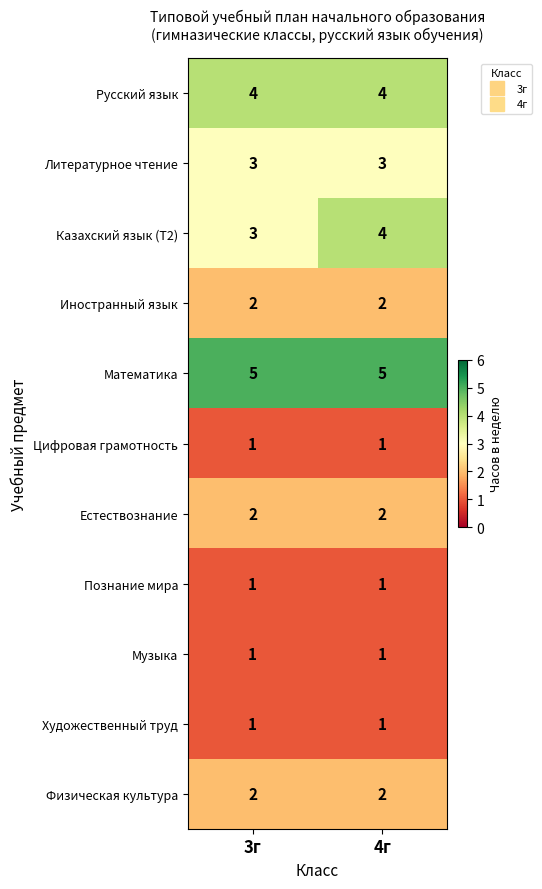

Reading left to right, transcribe all the data shown in this chart.

Русский язык: 4	4
Литературное чтение: 3	3
Казахский язык (Т2): 3	4
Иностранный язык: 2	2
Математика: 5	5
Цифровая грамотность: 1	1
Естествознание: 2	2
Познание мира: 1	1
Музыка: 1	1
Художественный труд: 1	1
Физическая культура: 2	2